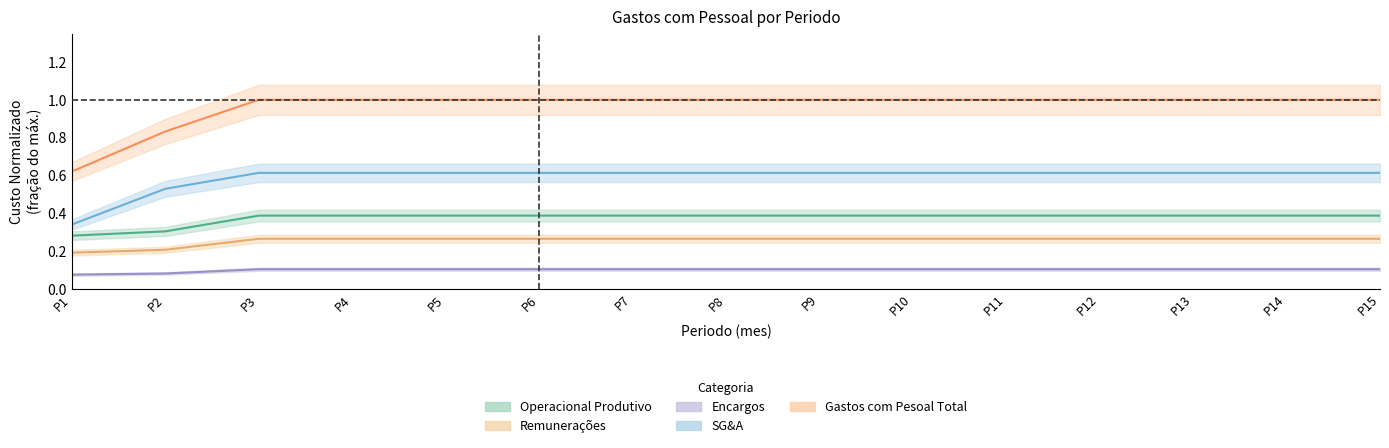

What is the maximum value for SG&A?

0.6